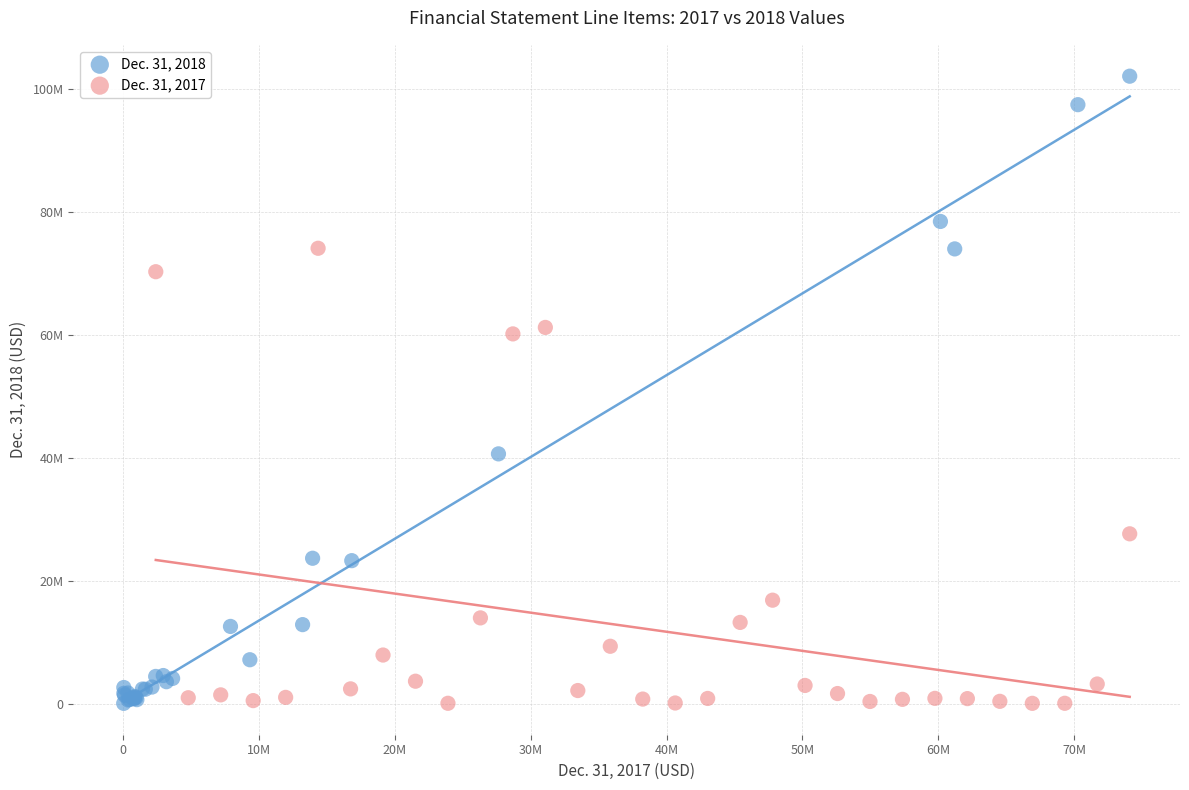

Which series has the widest spread of Y values?

Dec. 31, 2018